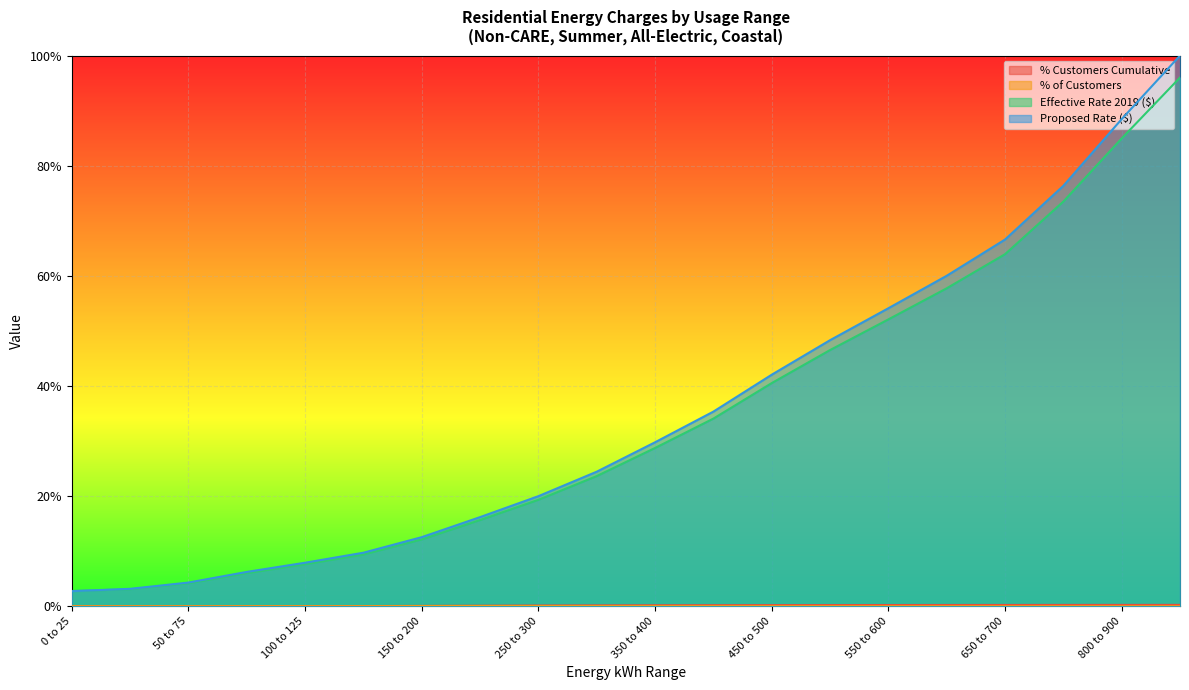

List the series in order of their peak value, lowest first.

% of Customers, % Customers Cumulative, Effective Rate 2019 ($), Proposed Rate ($)